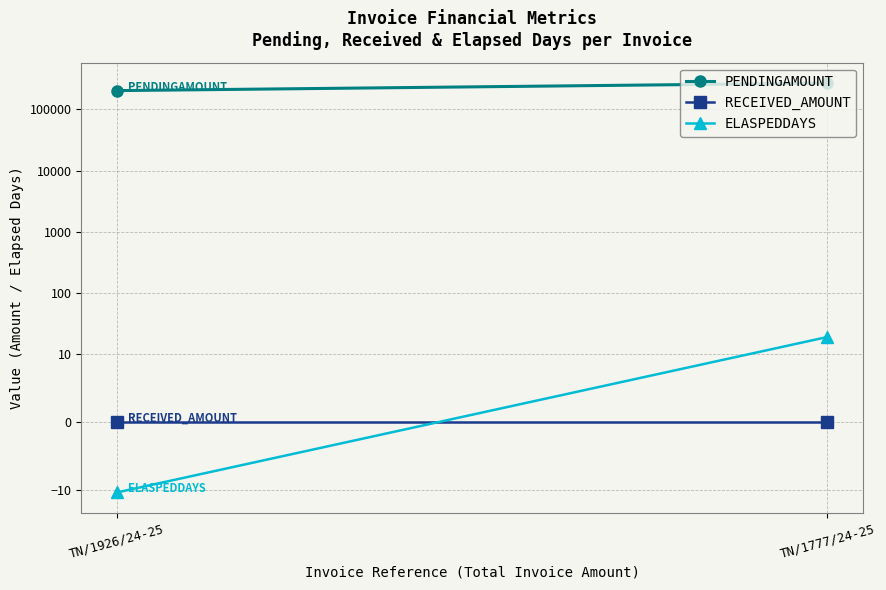

How many PENDINGAMOUNT values are between 203150 and 269479?

2